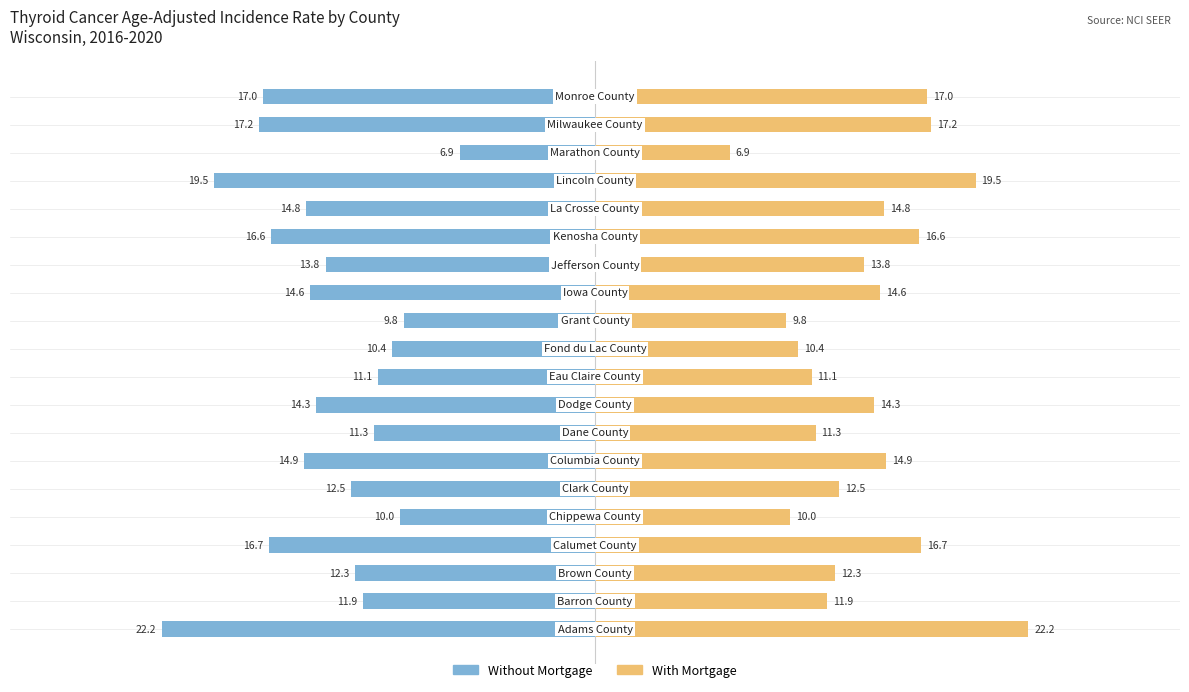

Where does the Without Mortgage series first go above -13?

1